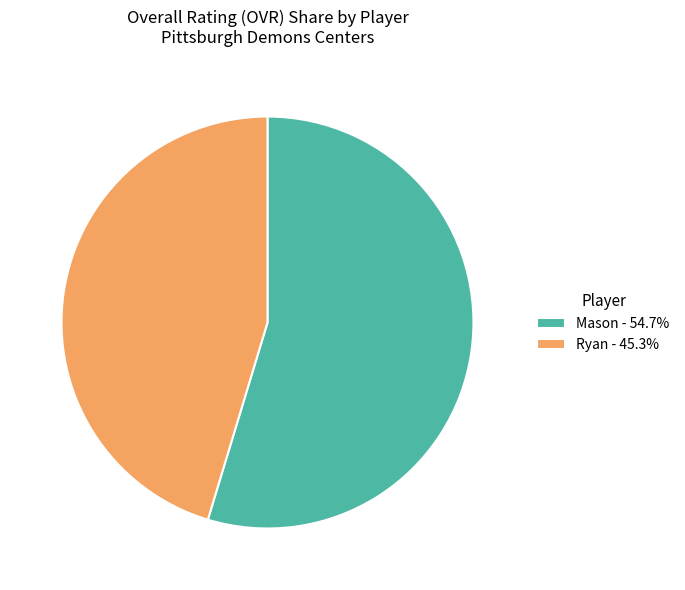

Rank the categories by value from highest to lowest.

Mason, Ryan